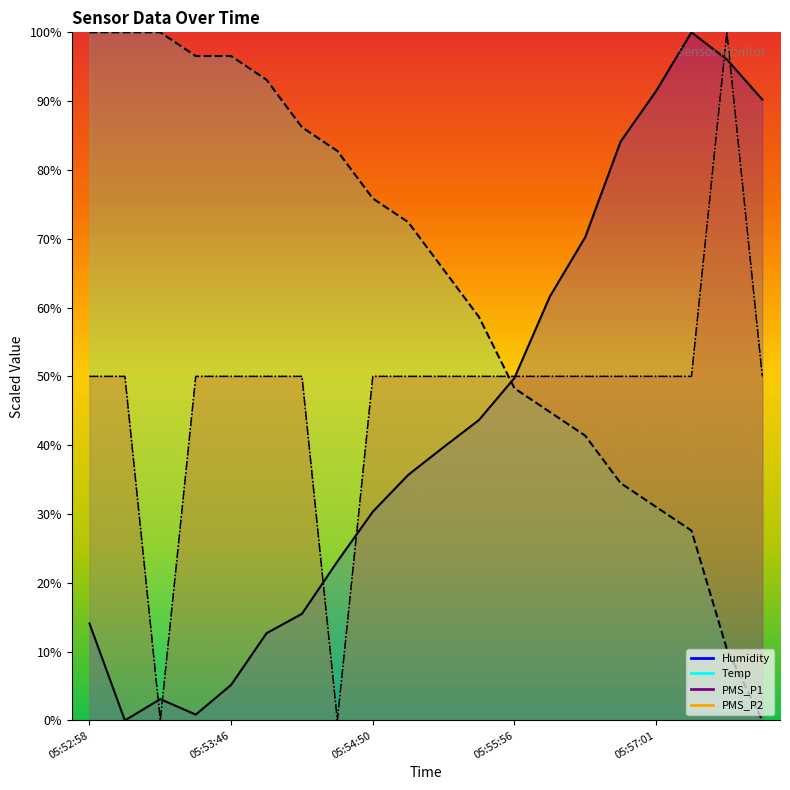

What is the maximum value for Temp?

100.0